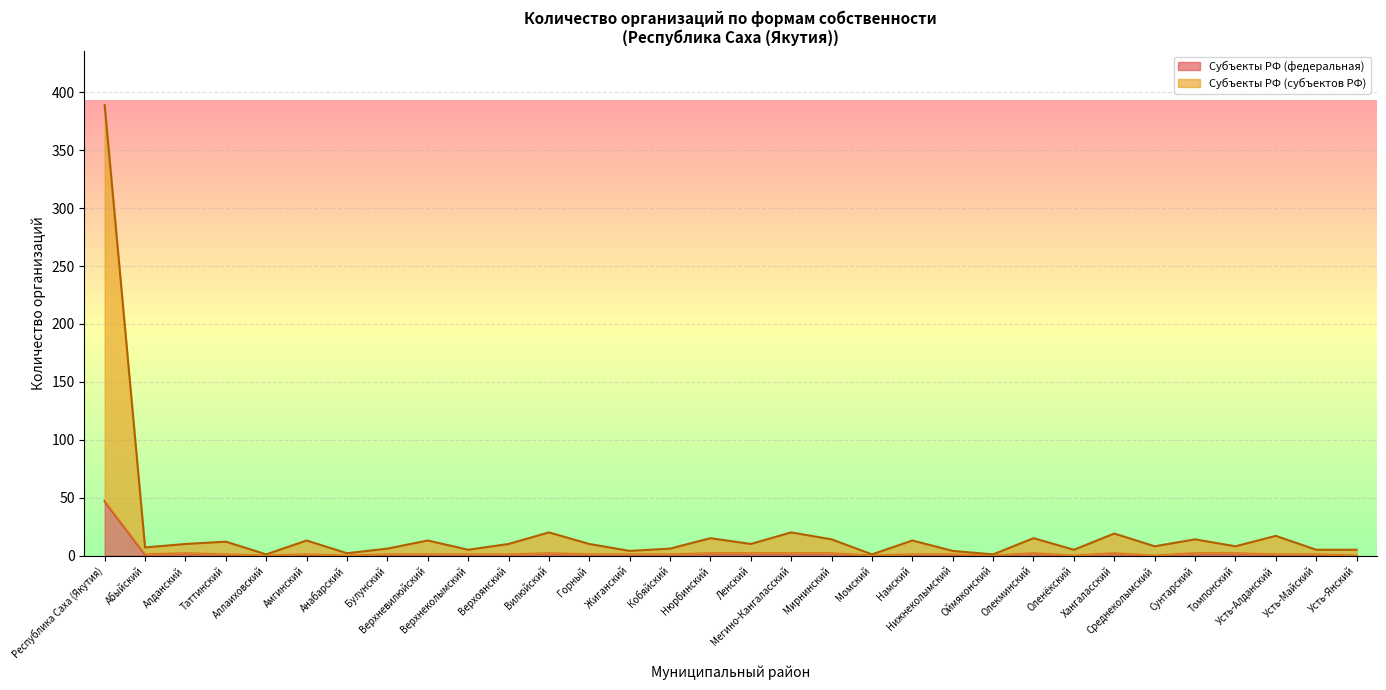

How many series are shown in this chart?

2